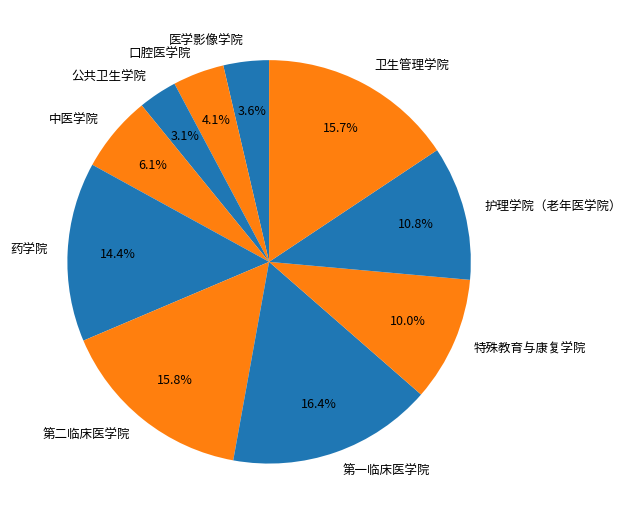

Is the sum of 第一临床医学院 and 特殊教育与康复学院 greater than half?

No